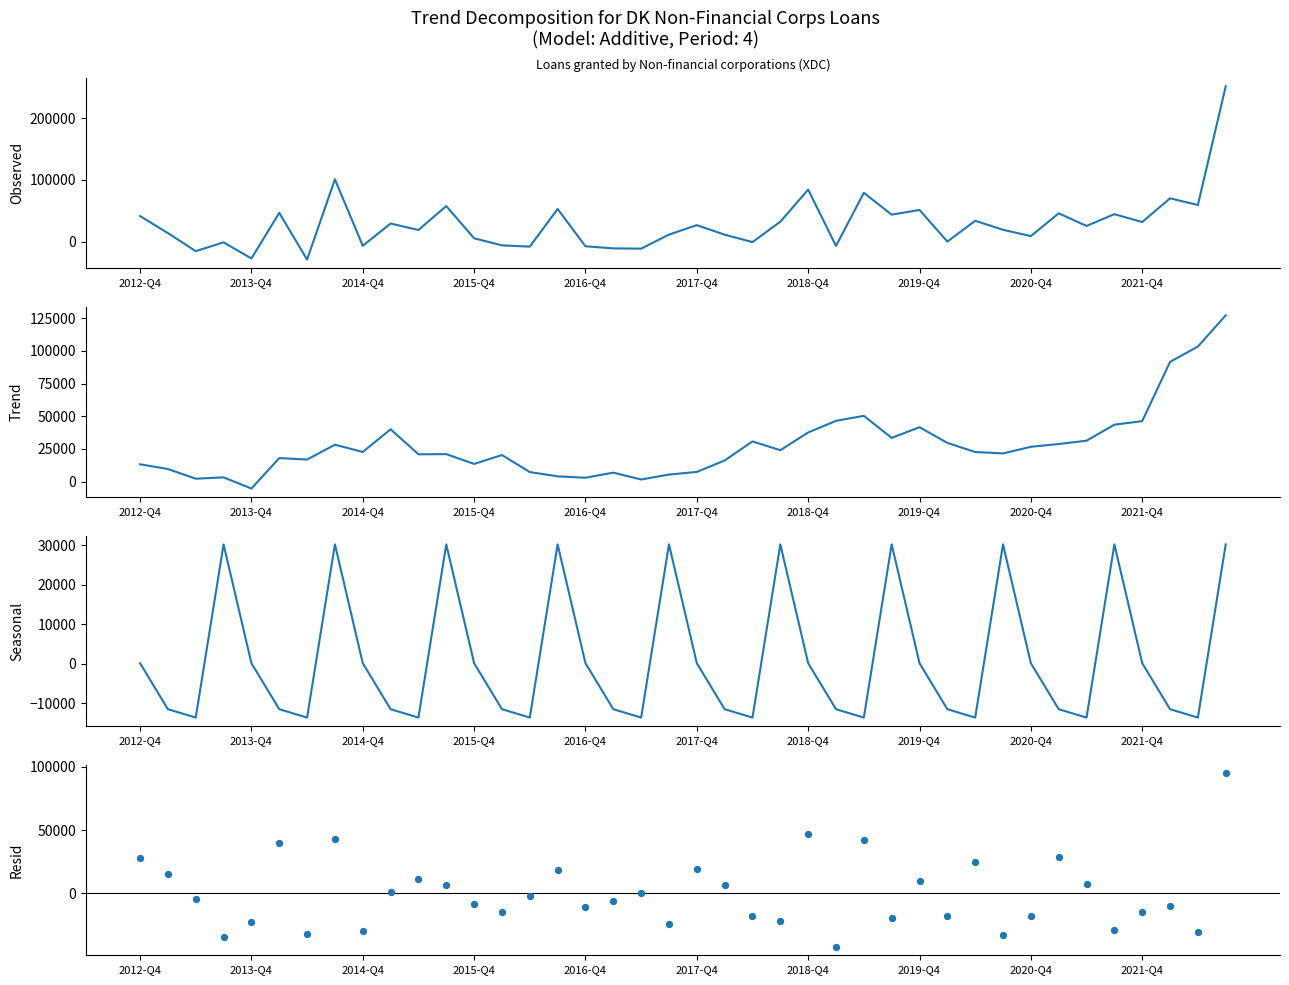

Which series has the largest Y range (max minus min)?

Loans granted by Non-financial corporations (XDC)